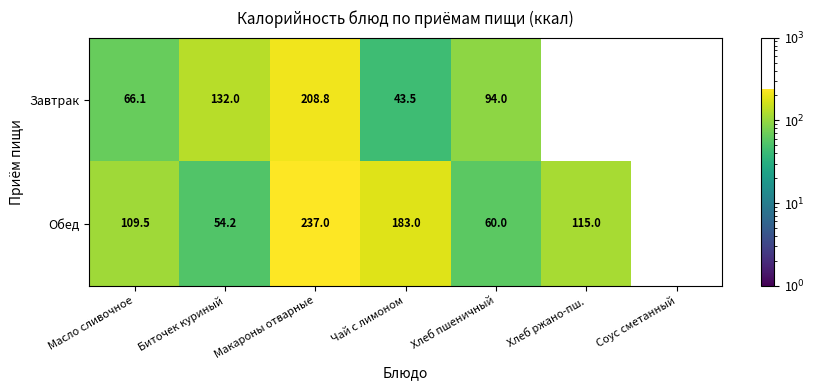

At which label does Завтрак reach its peak?

Макароны отварные